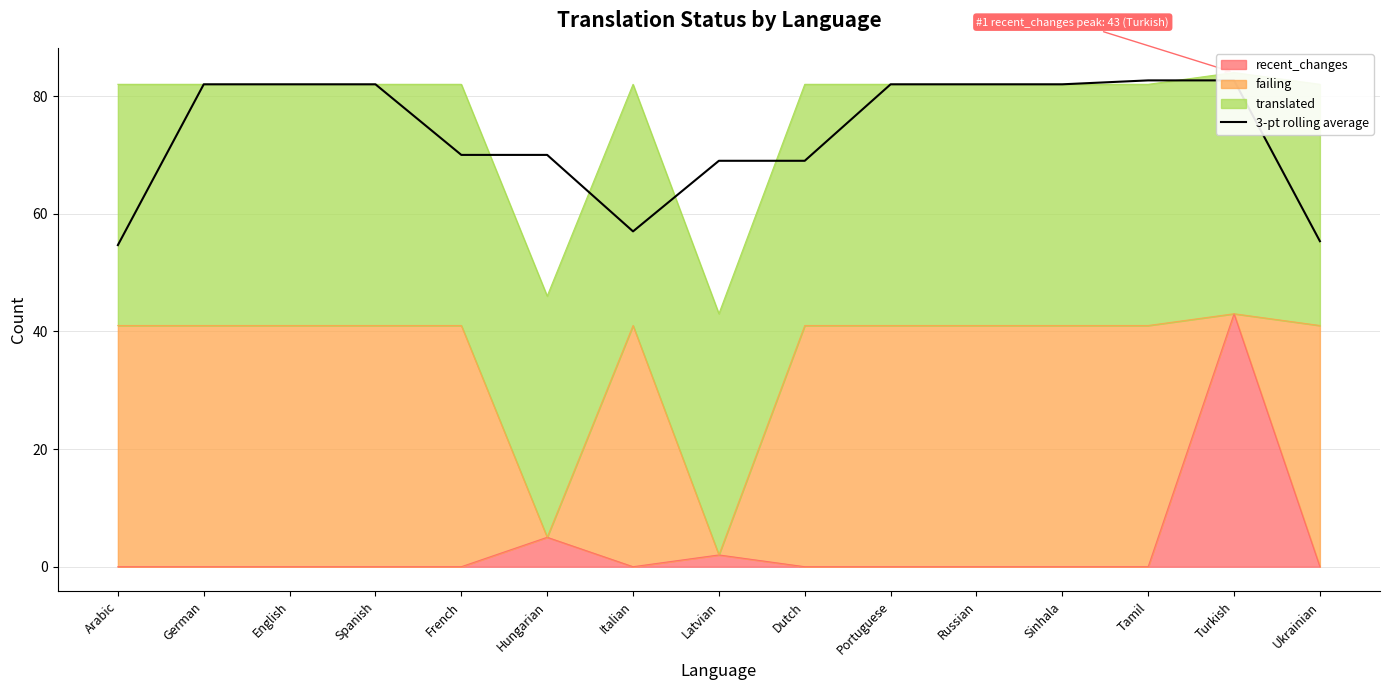

How many points are lower than both their immediate neighbors (excluding endpoints)?

1